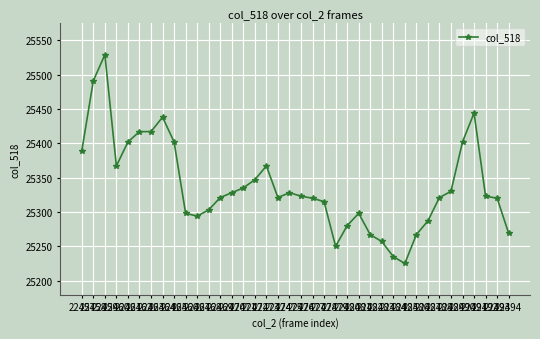

True or false: there are more than 2 points higher than both neighbors.

True